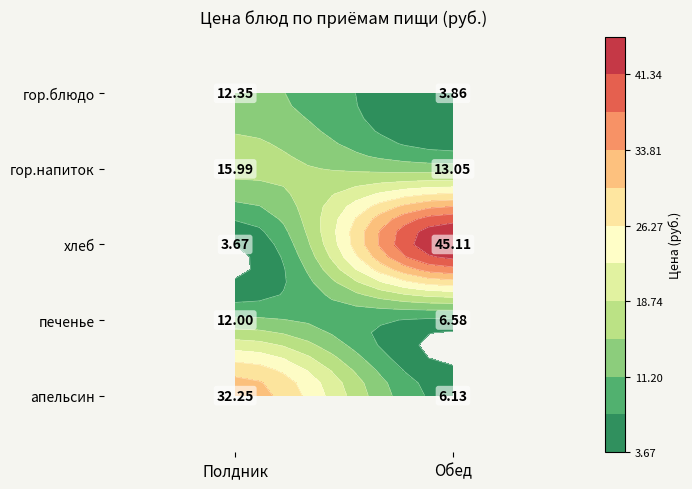

What is the minimum value for Обед?

3.9